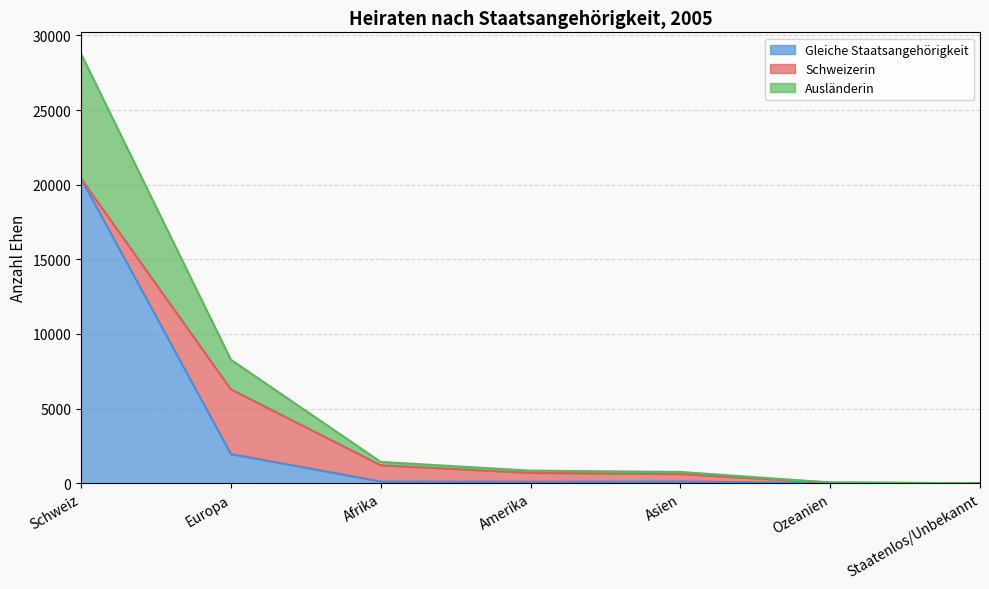

At which label does Gleiche Staatsangehörigkeit reach its peak?

Schweiz